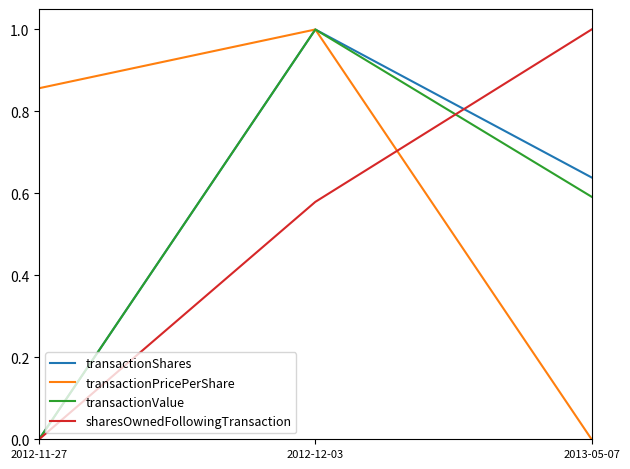

What position from the left is 2012-12-03?

2